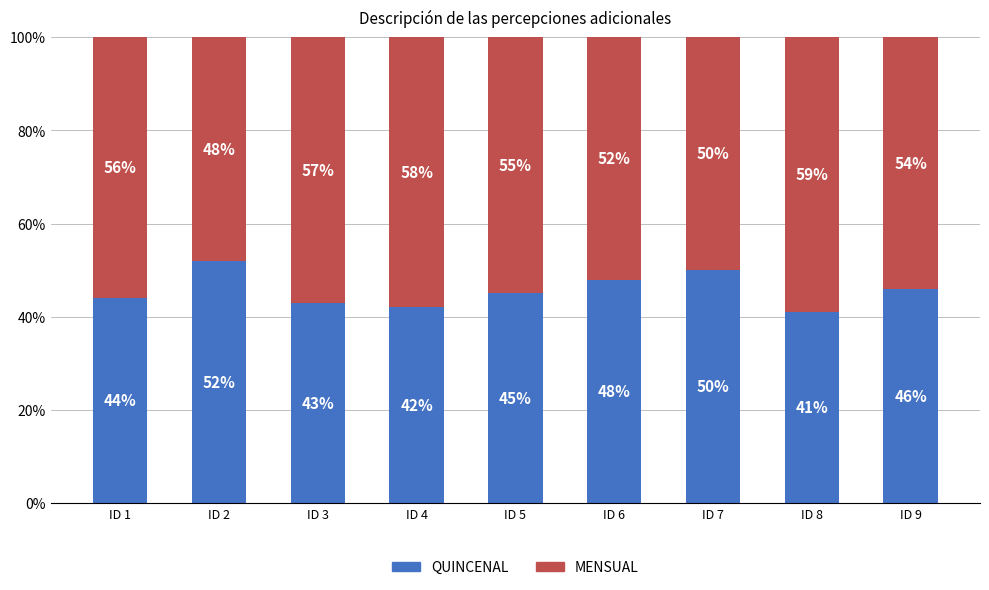

What is the total value across all series at ID 5?

100